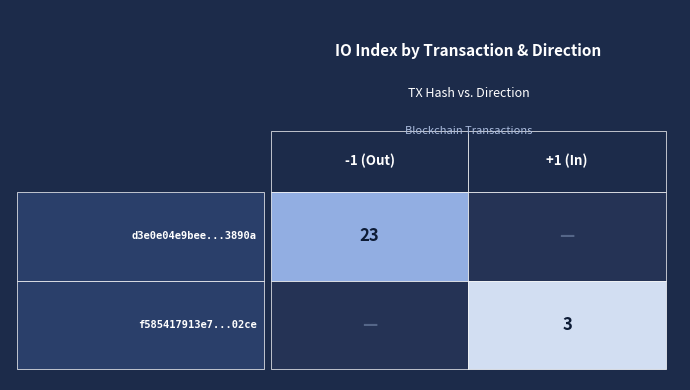

The d3e0e04e9bee52101bfae7c312b336529f3890a series shows 23 at io_index. True or false?

True